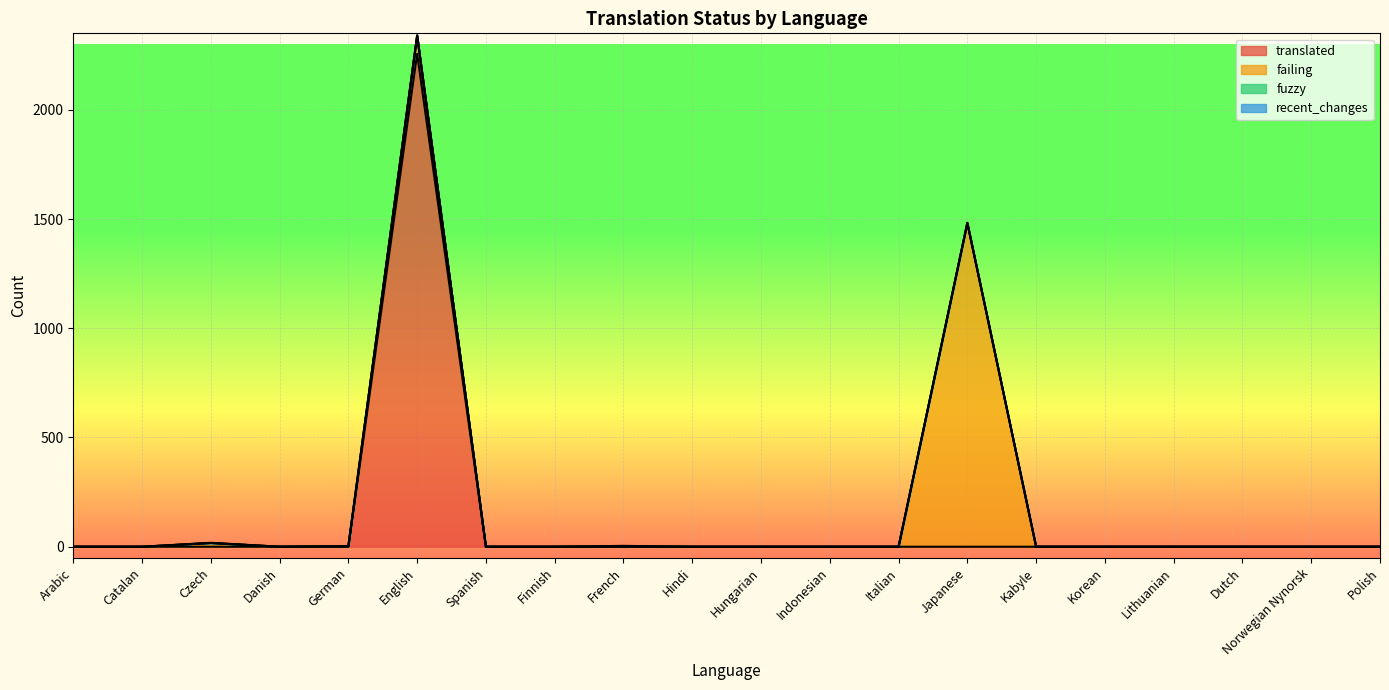

How many lines are shown in the chart?

4